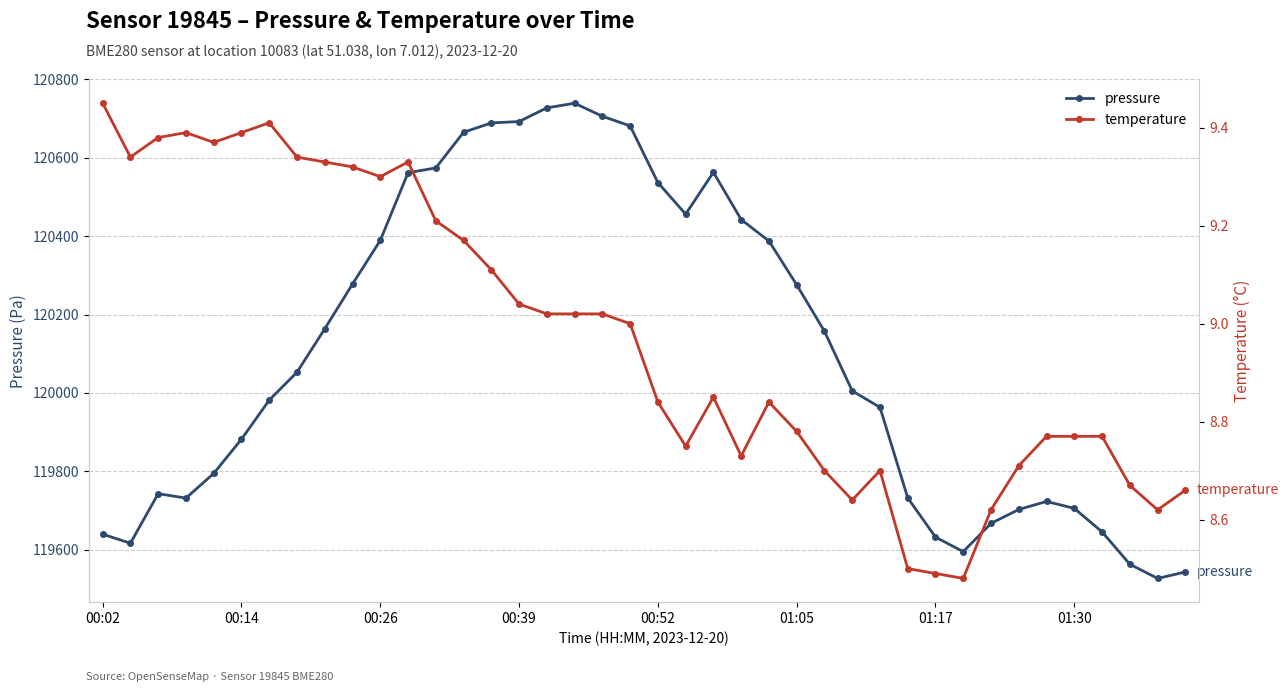

True or false: pressure and temperature cross at least once.

False